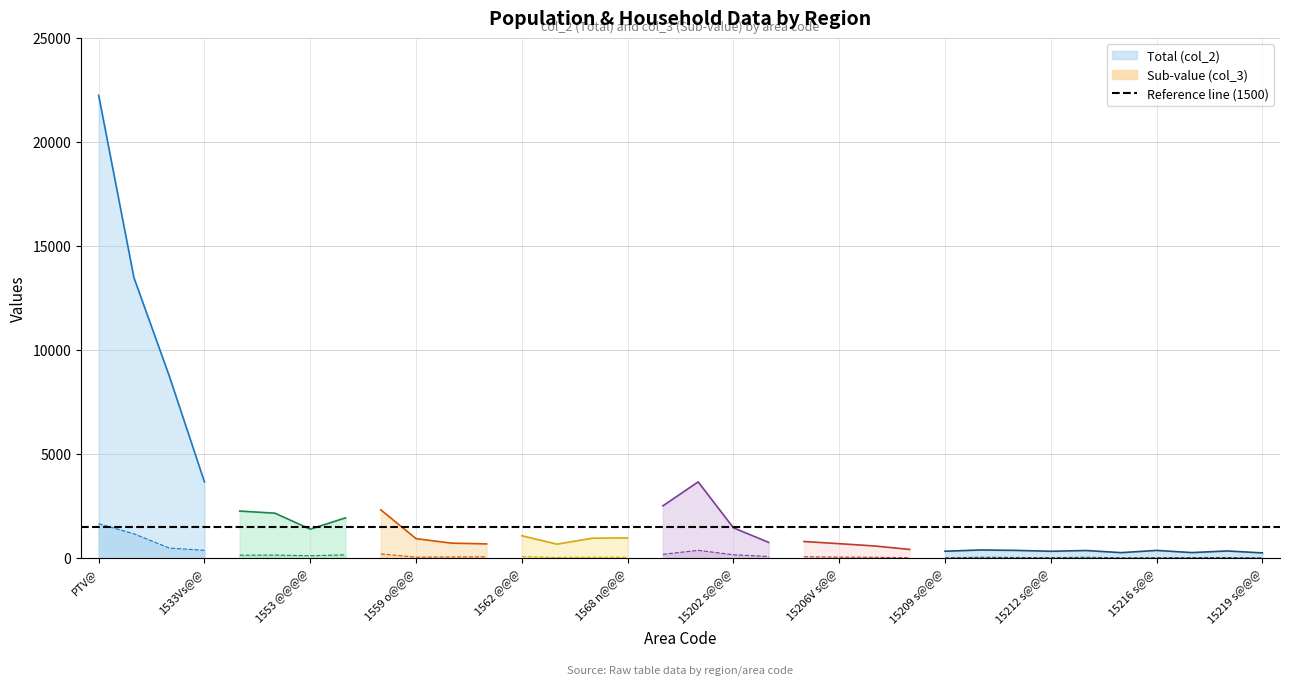

What is the total value across all series at col_2?

23901